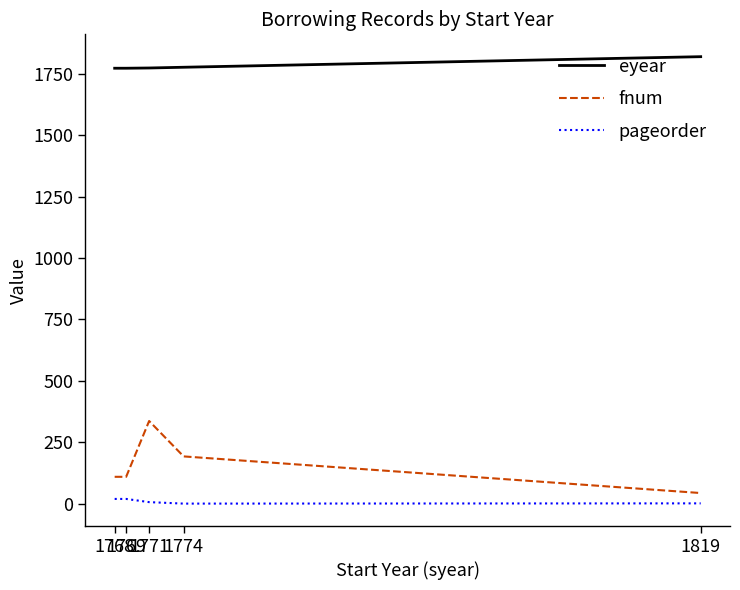

What is the lowest value of the fnum series?

44